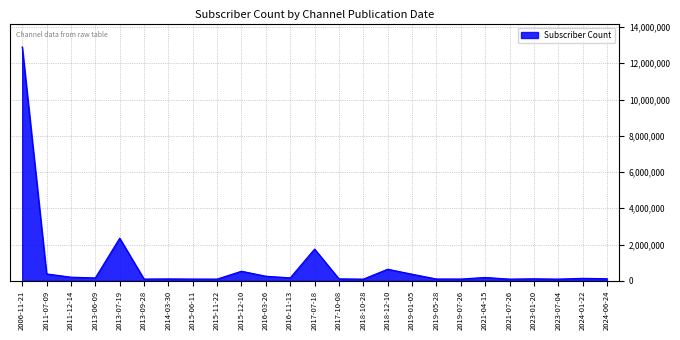

At which label is the value closest to 6496100?

2013-07-19